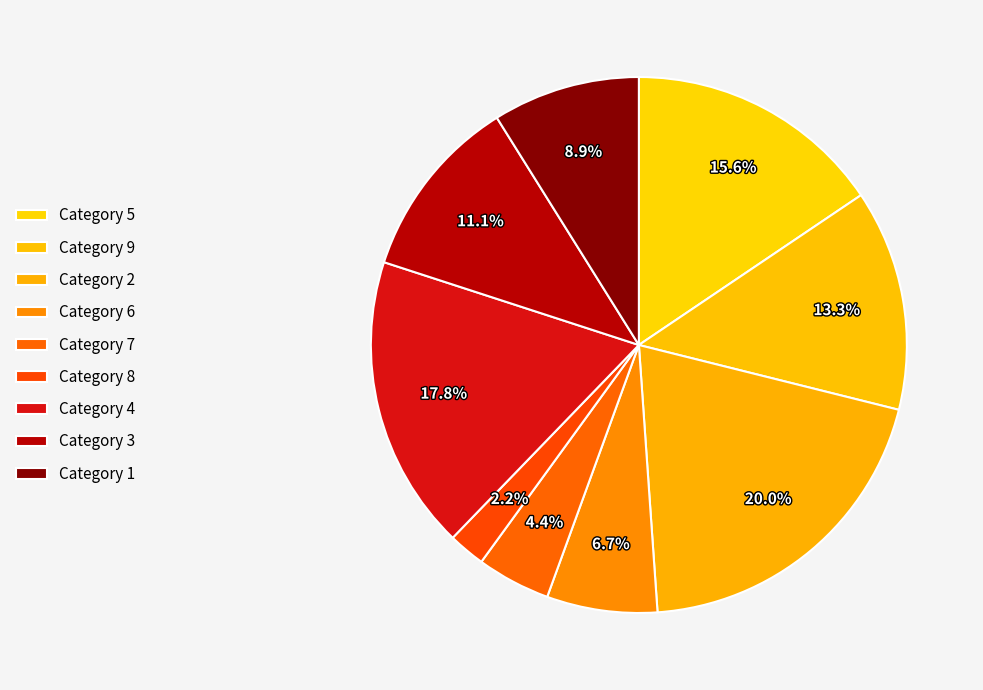

To the nearest percent, what is the difference between the largest and smallest slice percentages?

18%